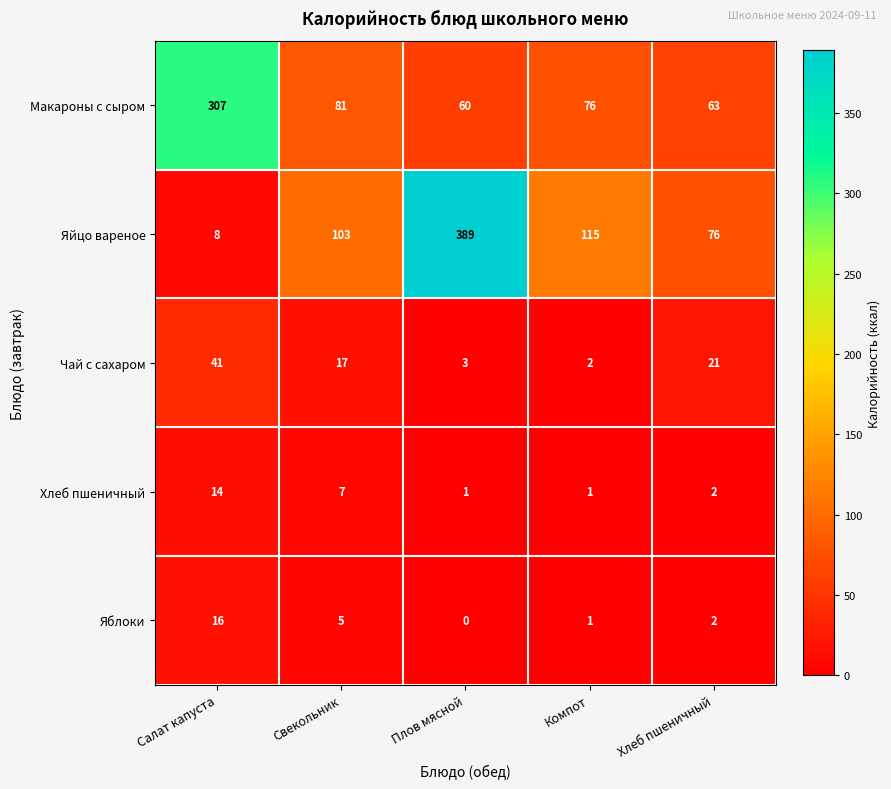

How many positive values does the Яблоки series have?

4